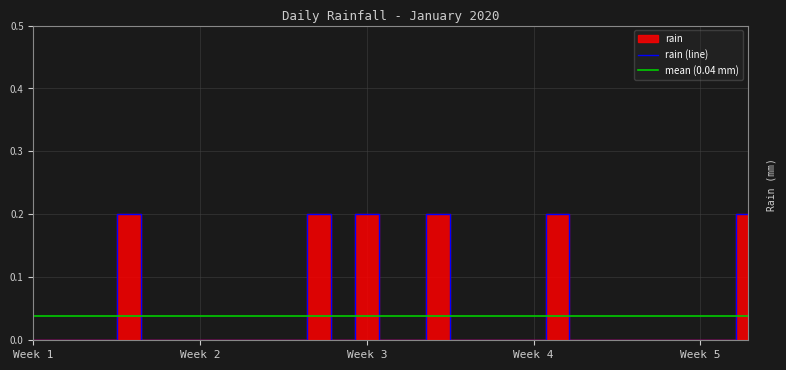

Which has a higher value, 2020-01-31 or 2020-01-14?

2020-01-31